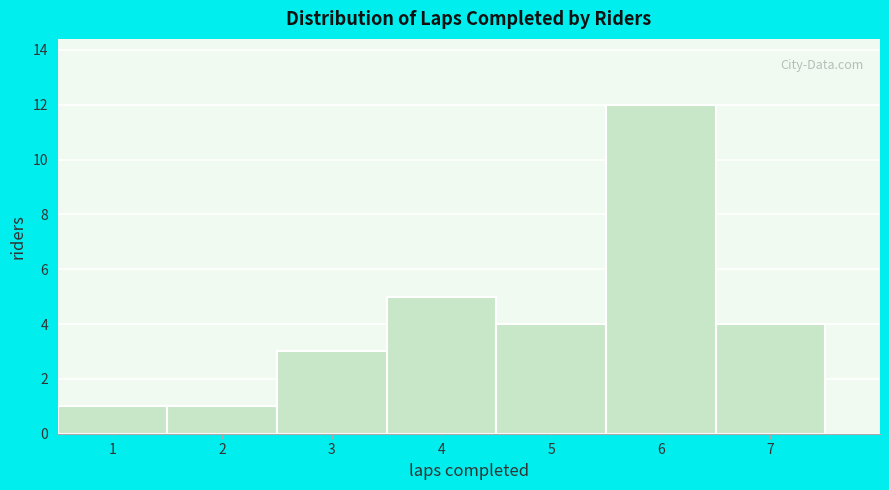

How tall is the bar that spans 5.5 to 6.5 on the x-axis? The values are not printed on the chart, so give them approximately, as read against the axis.

12